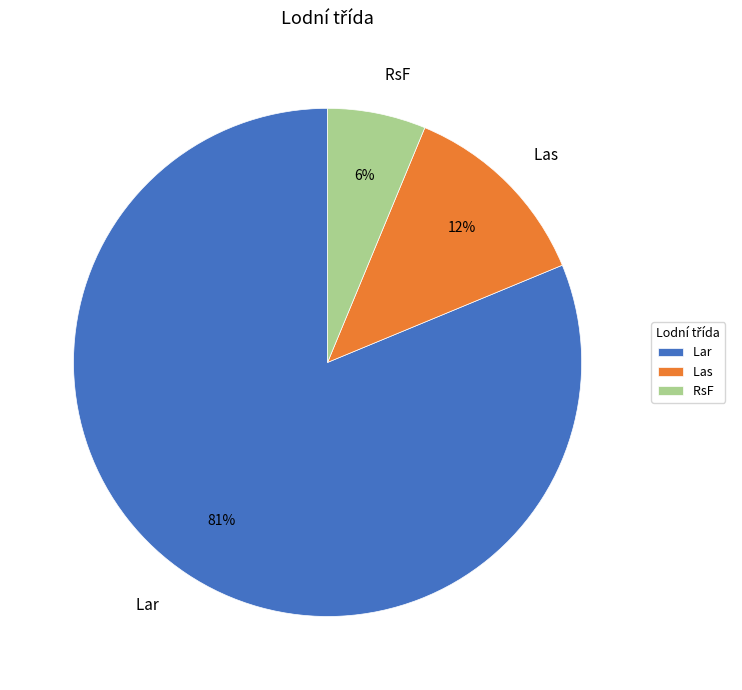

Between Lar and RsF, which is larger?

Lar